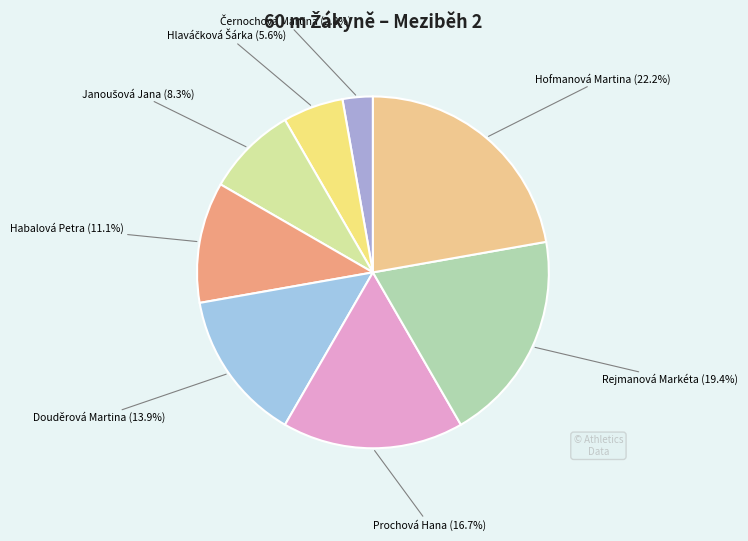

Is it true that Douděrová Martina is 14% of the pie?

True